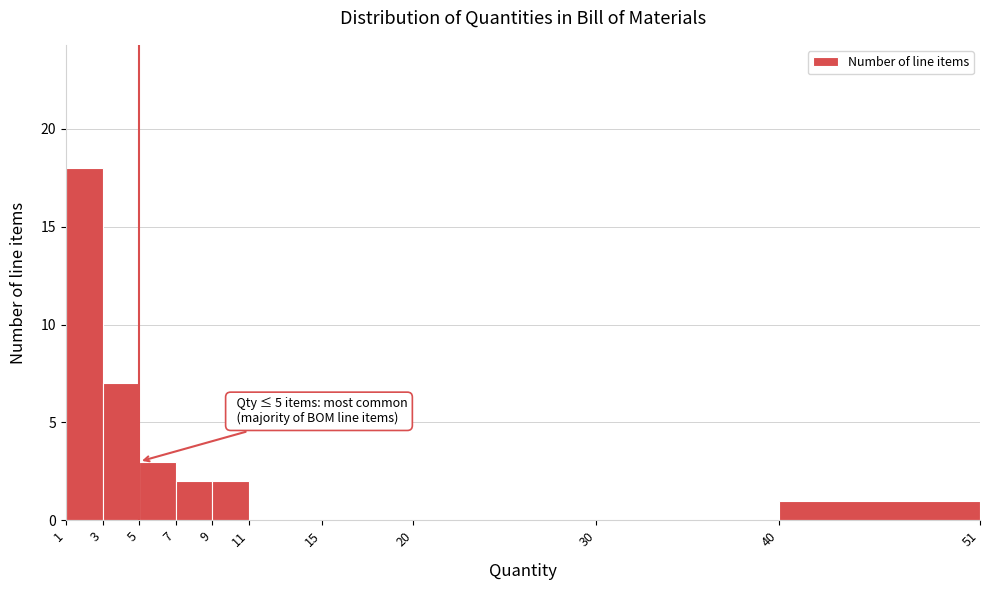

Over which range of the x-axis is the bar tallest?

1 to 3